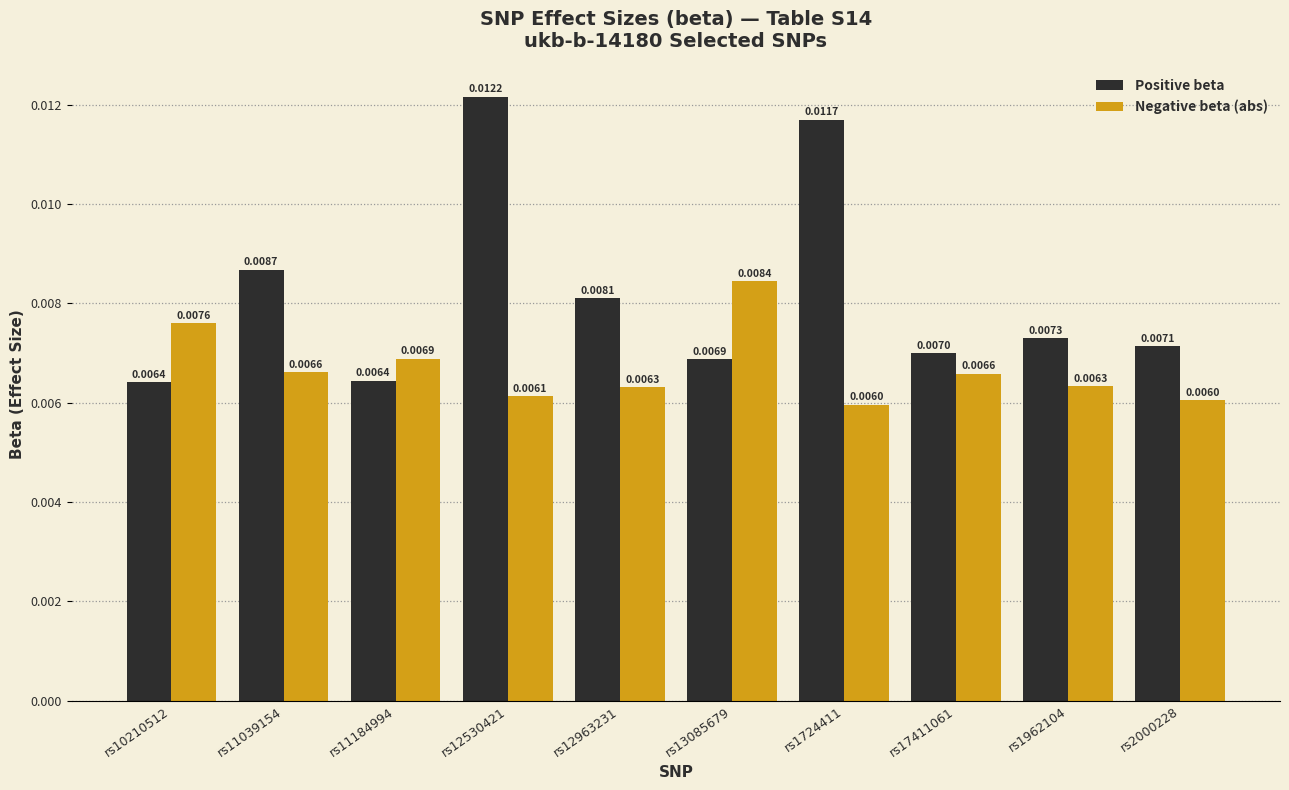

How many bars are there in total?

20